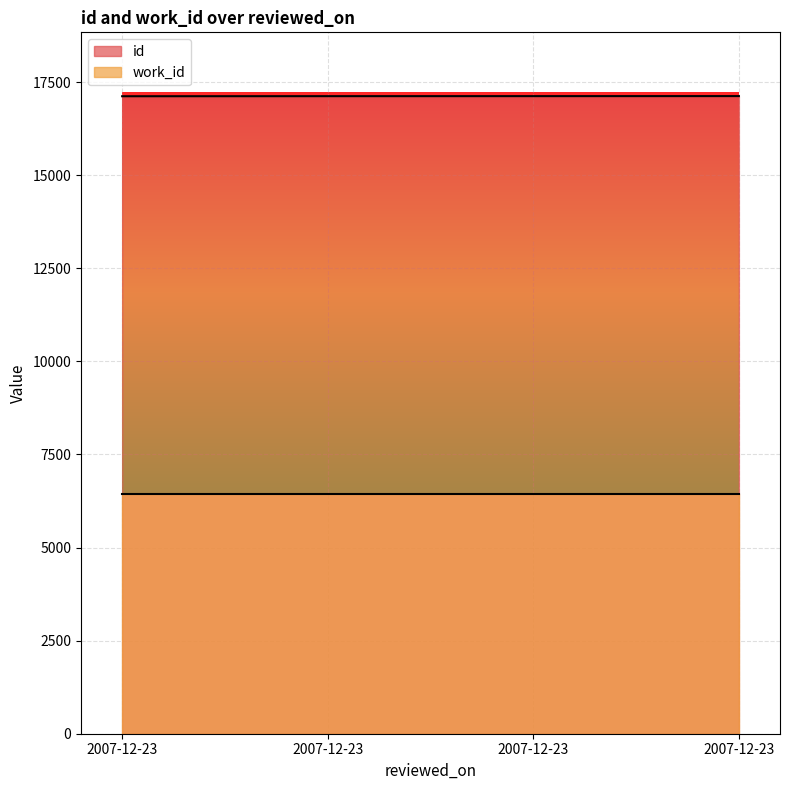

Reading right to left, extract all data points from this chart.

17124	17123	17122	17120